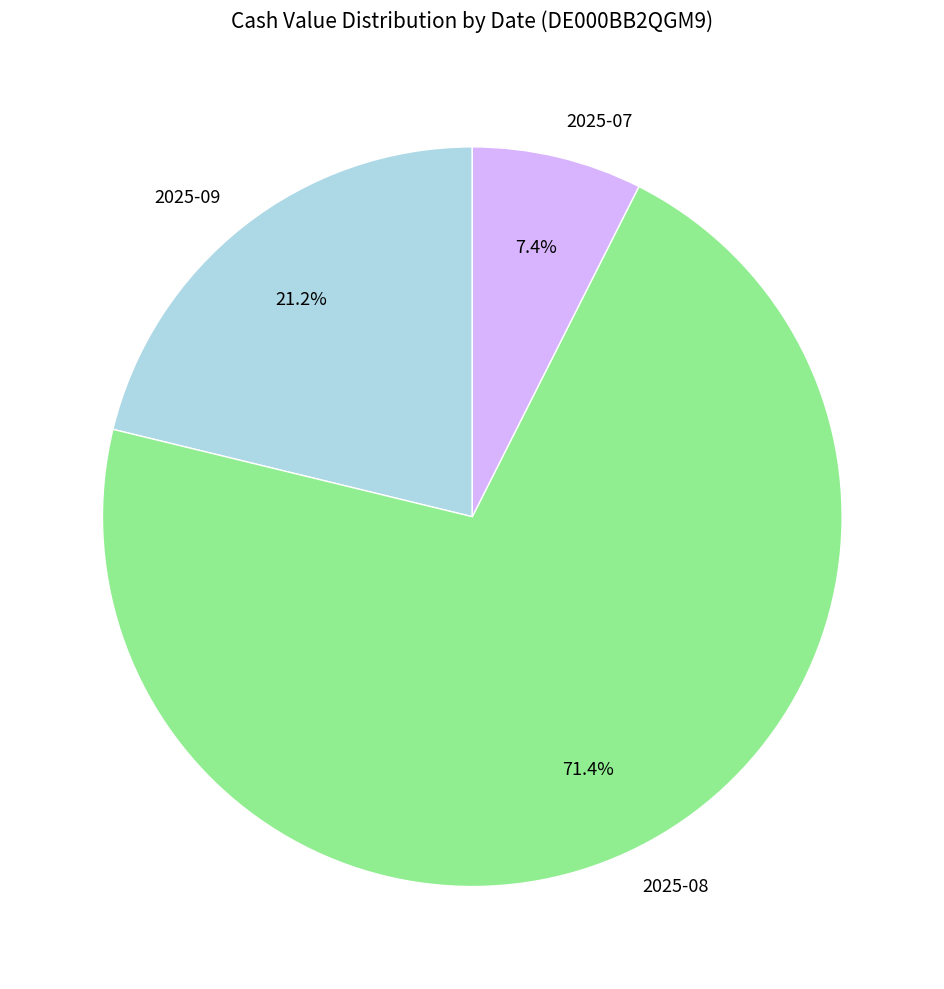

How many slices are in this pie chart?

3